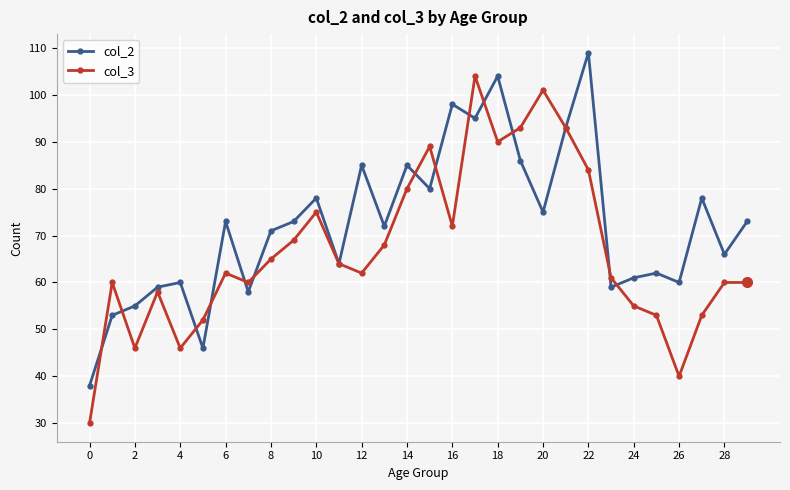

True or false: col_3 and col_2 cross at least once.

True